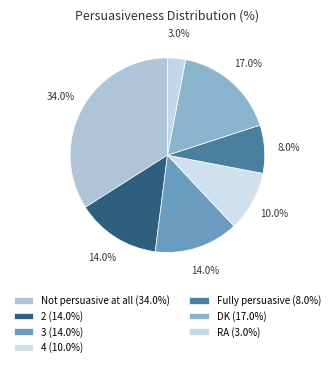

What is the smallest slice in the pie chart?

RA